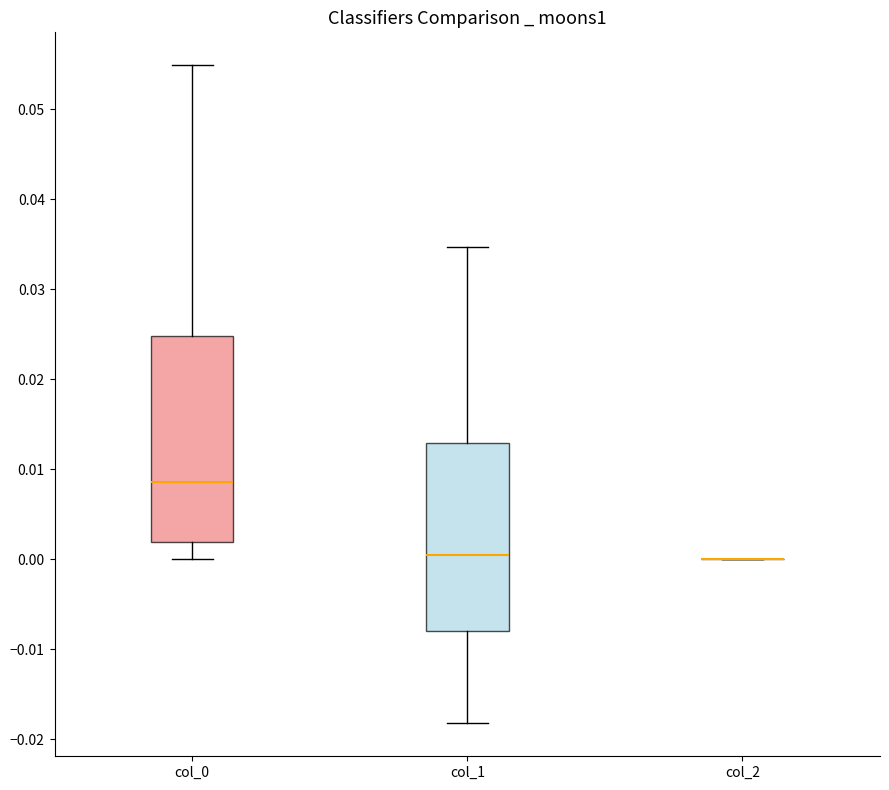

Comparing the boxes themselves (not the whiskers), which one is the tallest?

col_0